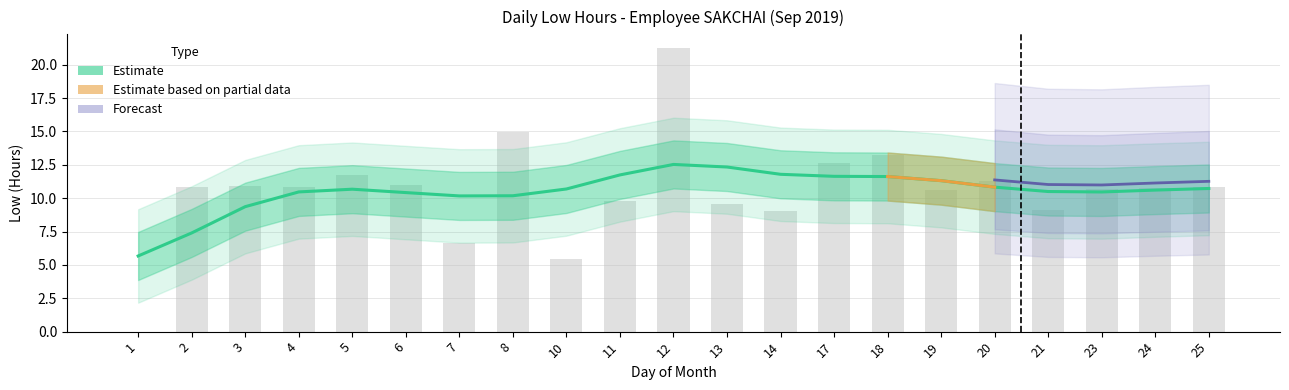

The value at 4 is 6.7. True or false?

False